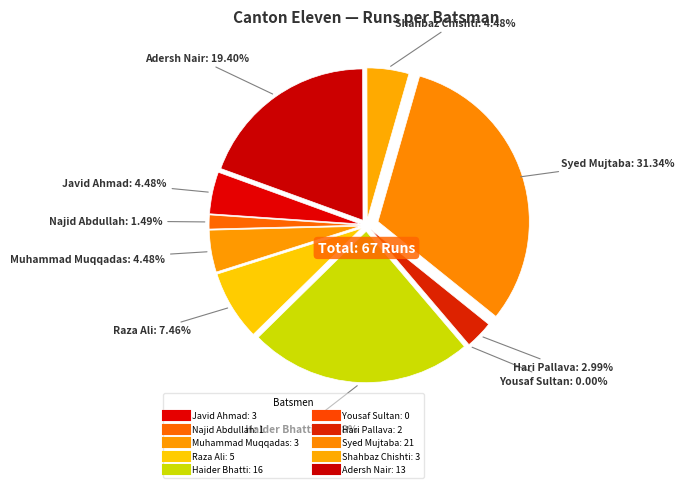

Which has a higher value, Najid Abdullah or Hari Pallava?

Hari Pallava